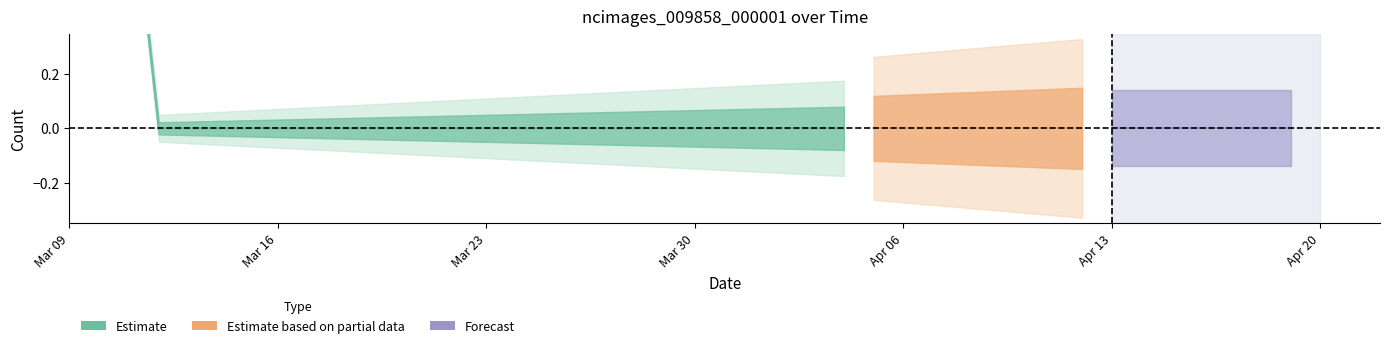

How many lines are shown in the chart?

1